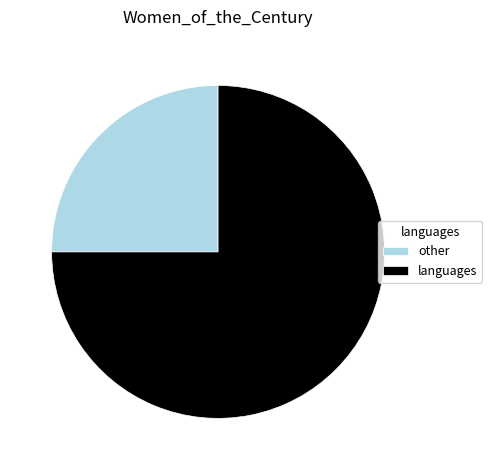

Rank the categories by value from lowest to highest.

other, languages